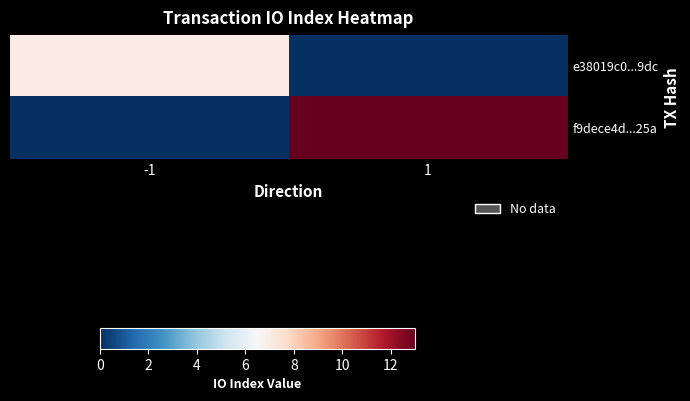

List the series in order of their overall mean, lowest first.

e38019c0...9dc, f9dece4d...25a